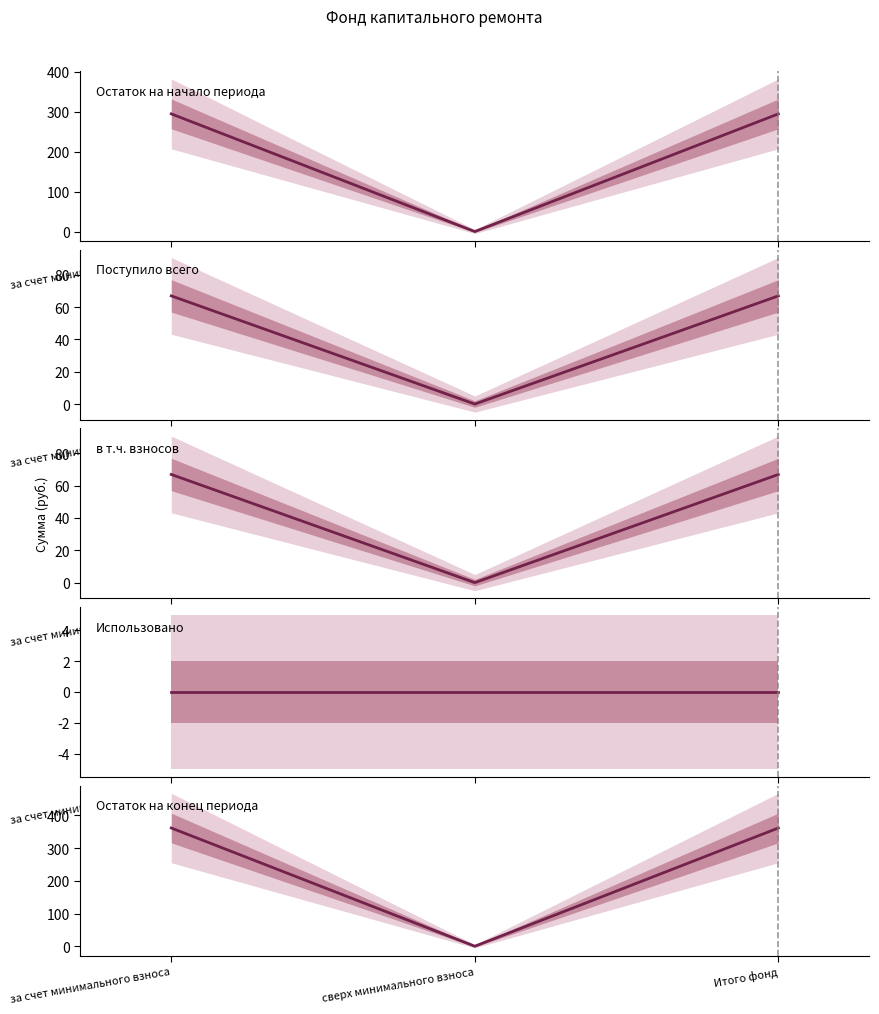

What value does the Остаток на конец периода series have at за счет минимального взноса?

361.2